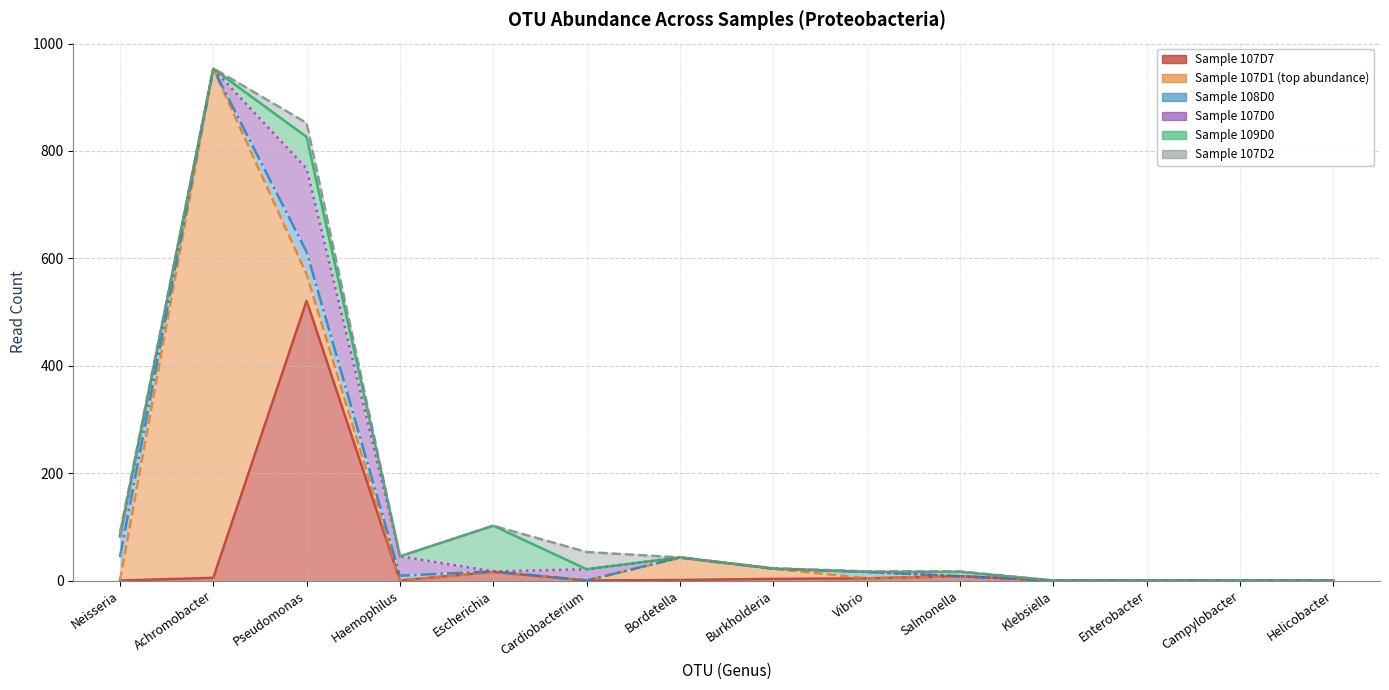

At which label does cumulative_107D7 first exceed 1?

Achromobacter